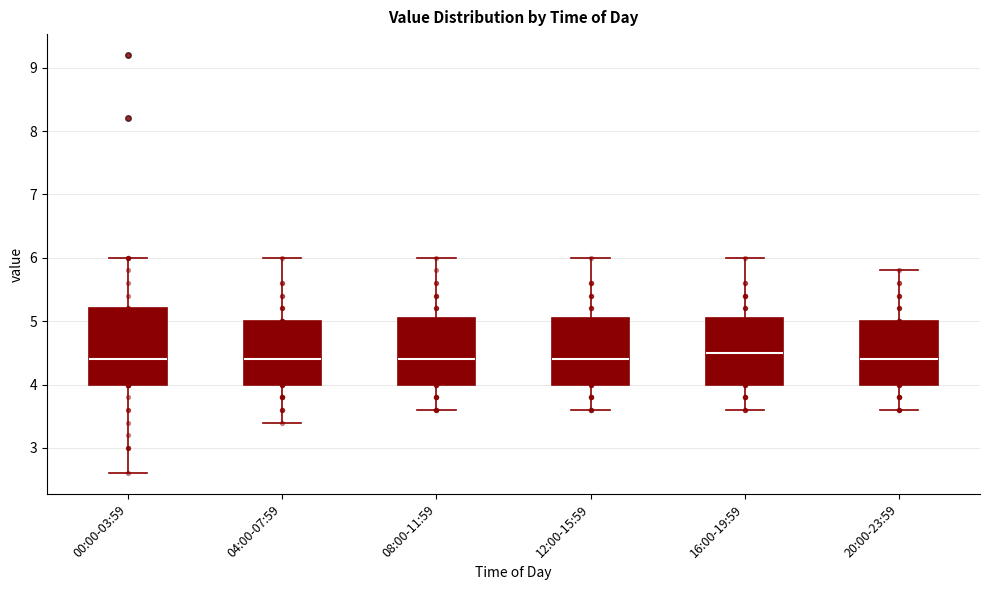

Where does the upper whisker of the box for 08:00-11:59 end on the y-axis? The values are not printed on the chart, so give them approximately, as read against the axis.

6.0